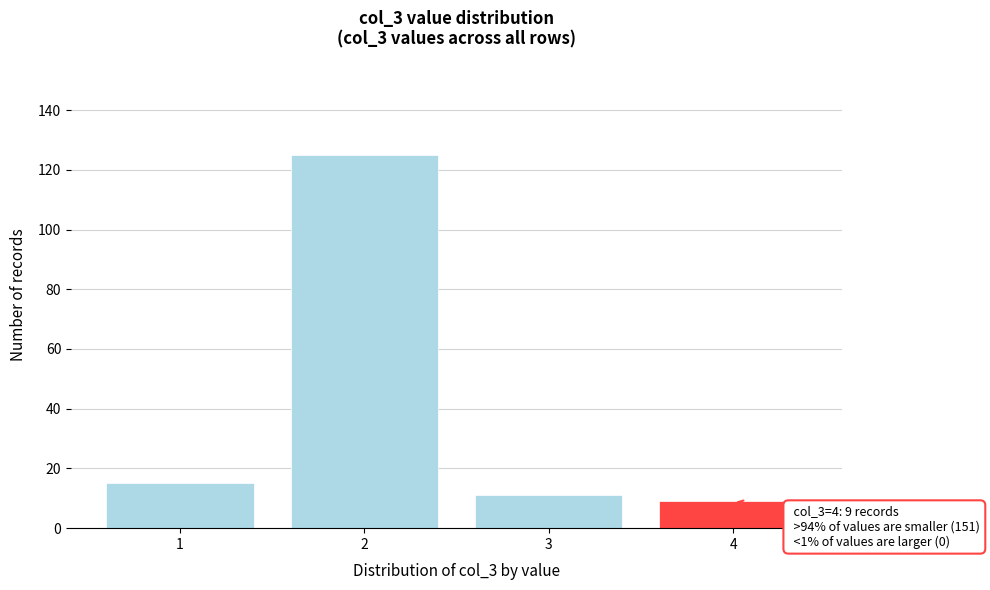

Reading left to right, what are all the values shown in this chart?

1=15	2=125	3=11	4=9